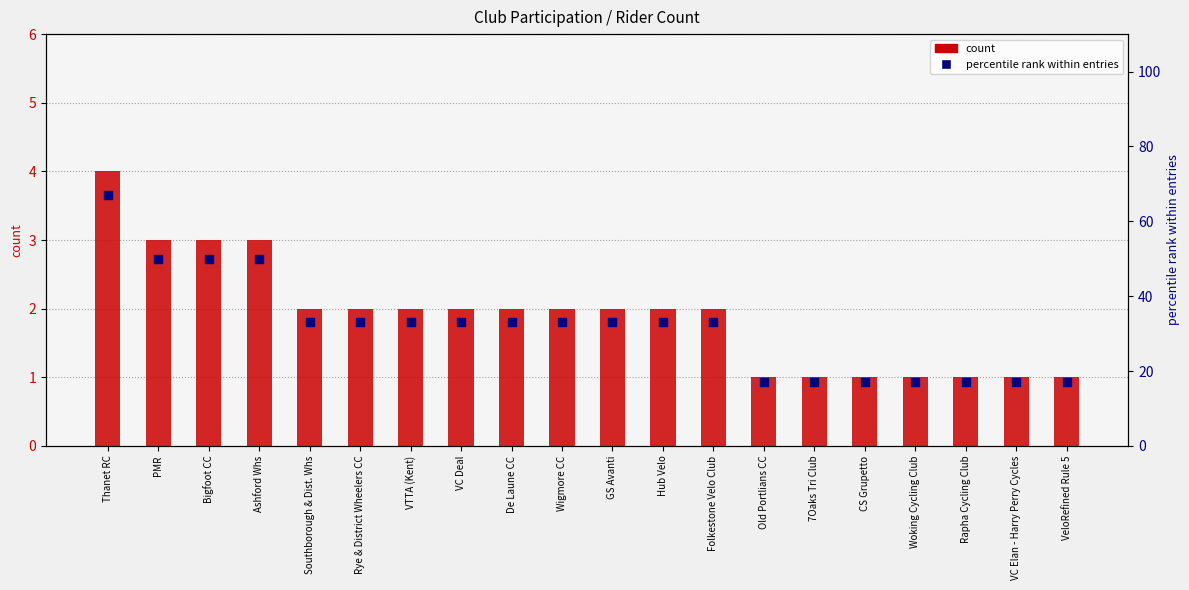

At which category is the sum across all series the highest?

Thanet RC